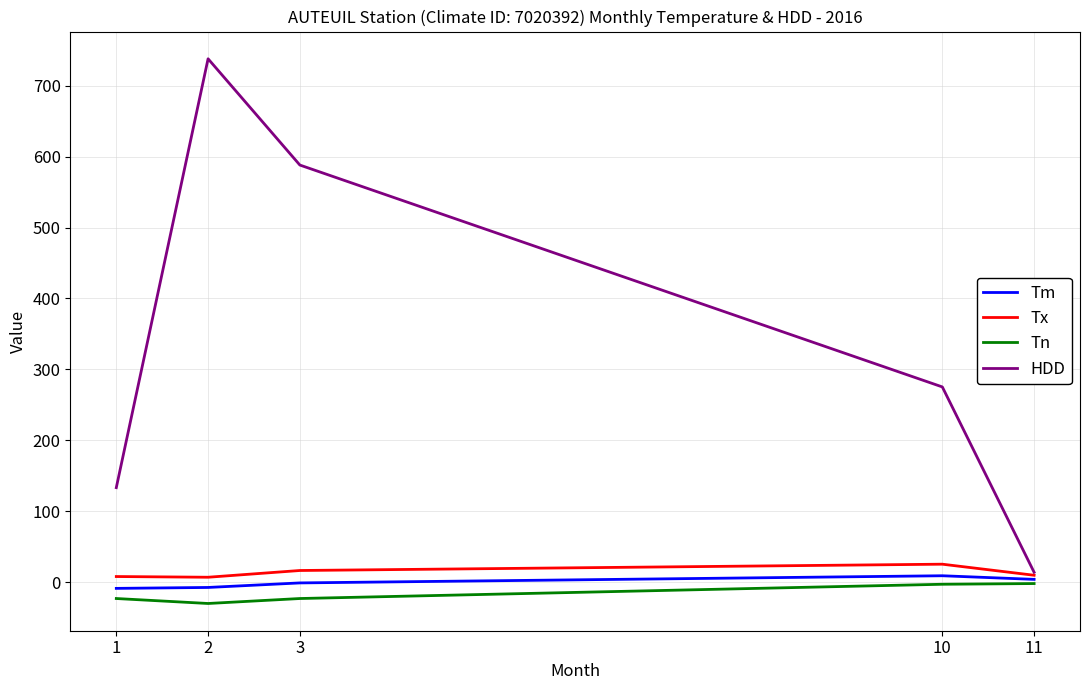

What is the maximum value for Tx?

25.4